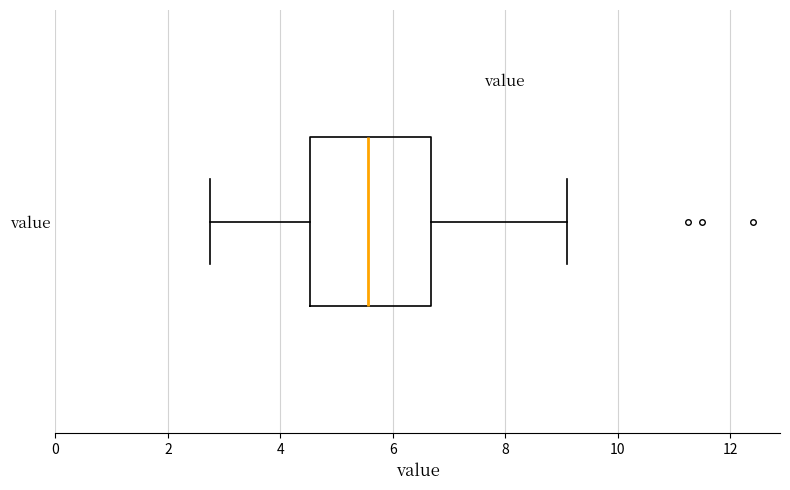

Where does the median line of the box for value sit on the x-axis? The values are not printed on the chart, so give them approximately, as read against the axis.

5.6